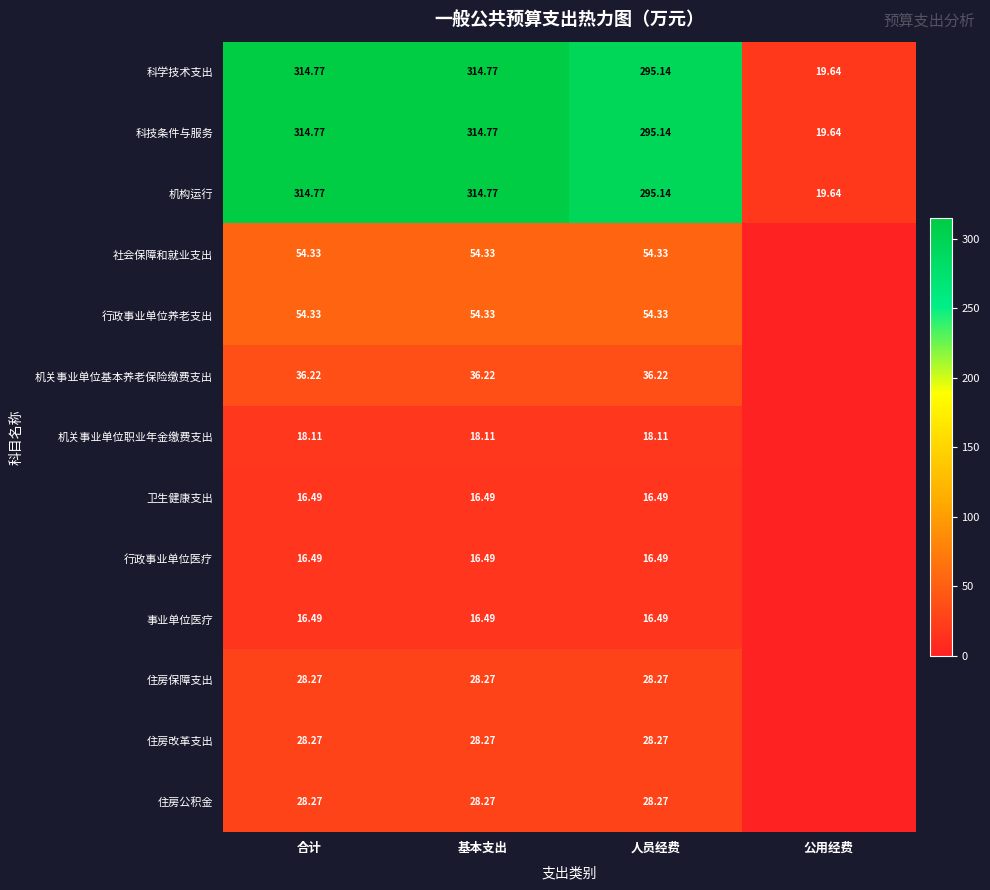

Is it true that 机关事业单位基本养老保险缴费支出 equals 36.2 at 人员经费?

True